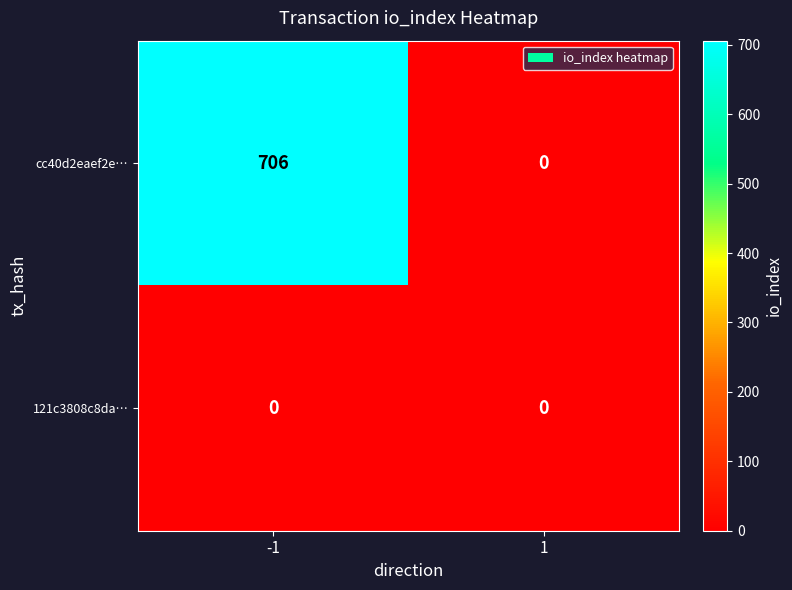

Reading left to right, transcribe all the data shown in this chart.

cc40d2eaef2e…: 706	0
121c3808c8da…: 0	0